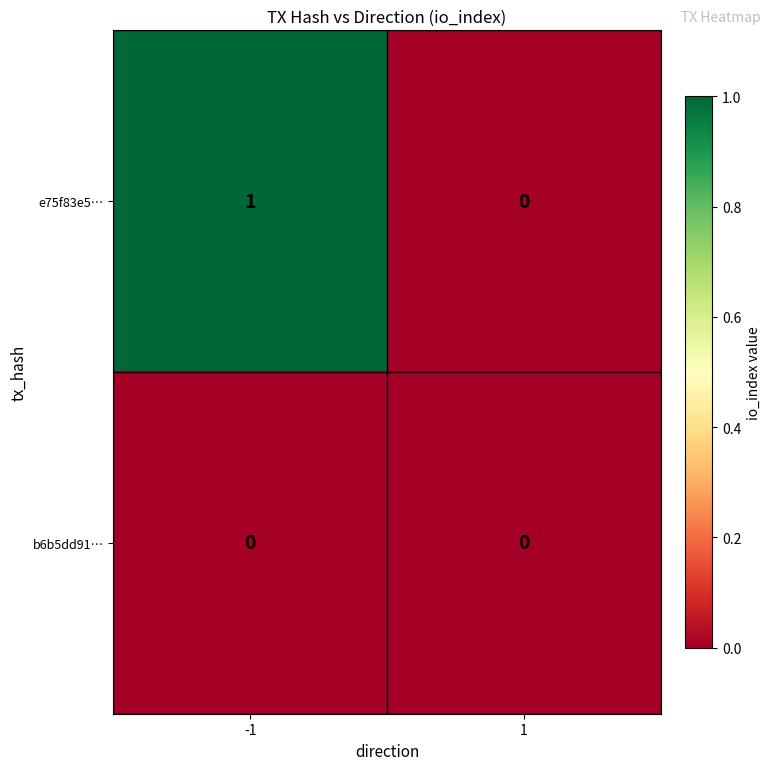

How many distinct data groups are displayed?

2